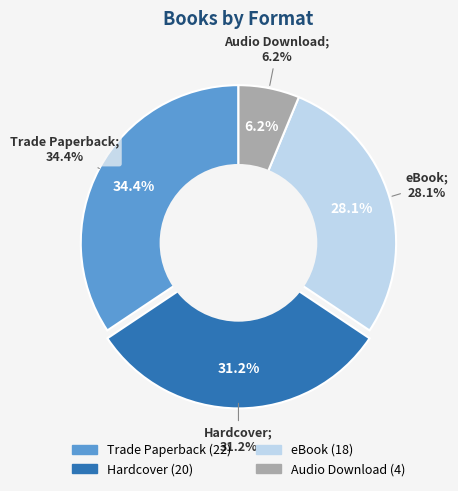

Approximately how many times larger is the value at Hardcover compared to eBook?

1.1